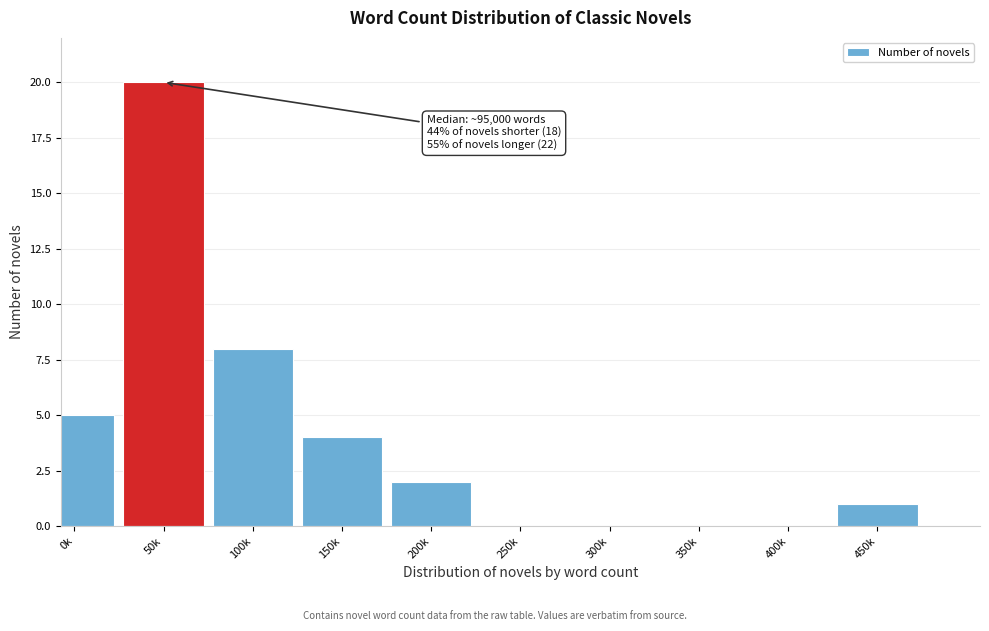

Reading right to left, list all the values displayed in this chart.

450k=1	400k=0	350k=0	300k=0	250k=0	200k=2	150k=4	100k=8	50k=20	0k=5